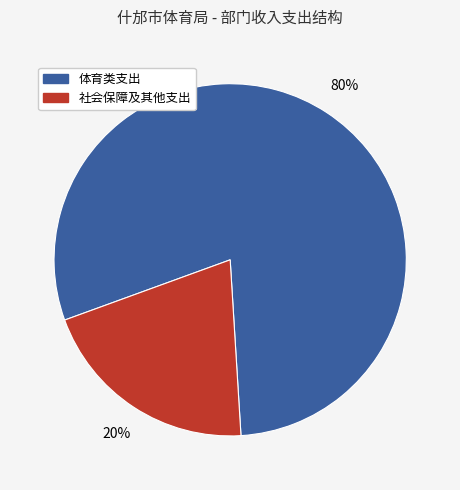

How many slices are in this pie chart?

2